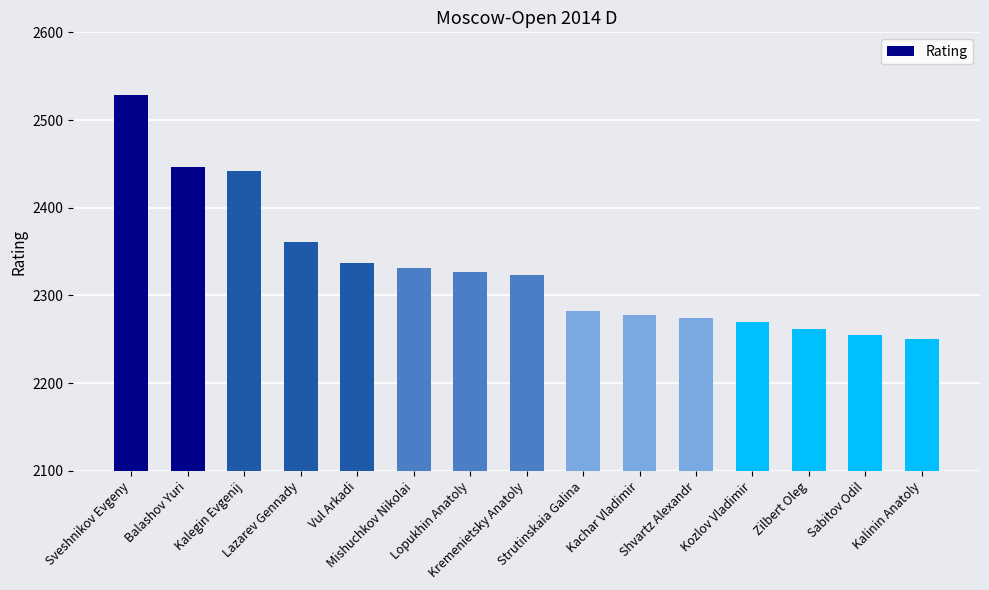

The chart shows a value of 3150 at Lazarev Gennady. True or false?

False